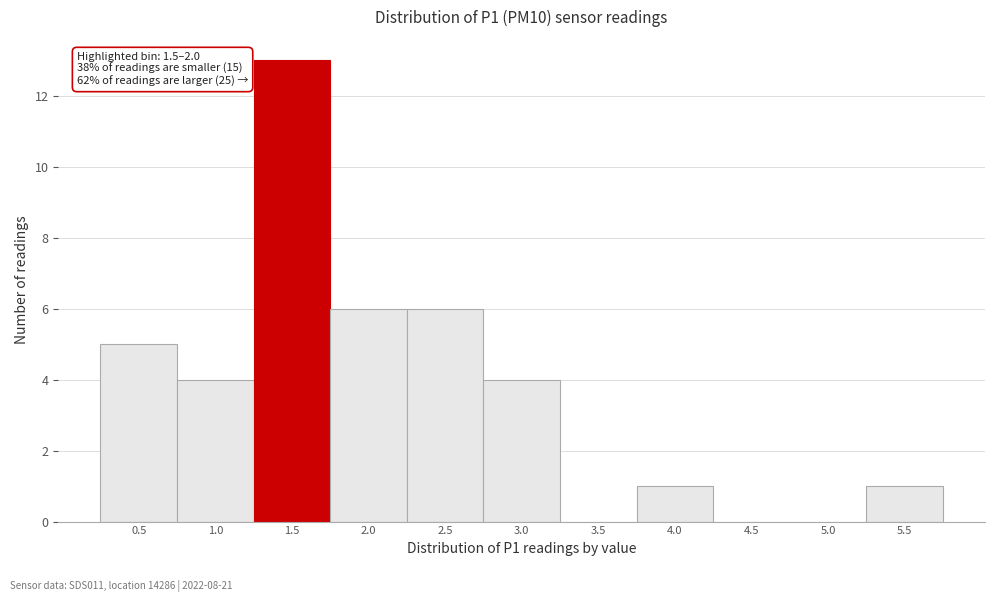

Reading left to right, transcribe all the data shown in this chart.

0.5=5	1.0=4	1.5=13	2.0=6	2.5=6	3.0=4	3.5=0	4.0=1	4.5=0	5.0=0	5.5=1